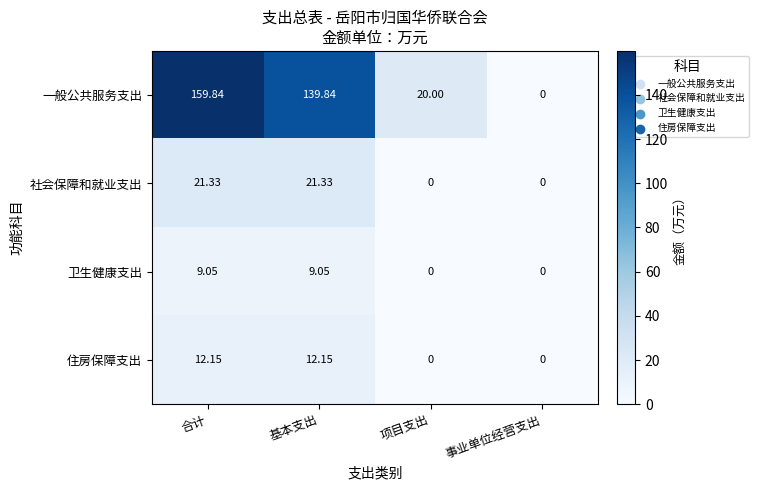

Which series changed the most between 合计 and 事业单位经营支出?

一般公共服务支出